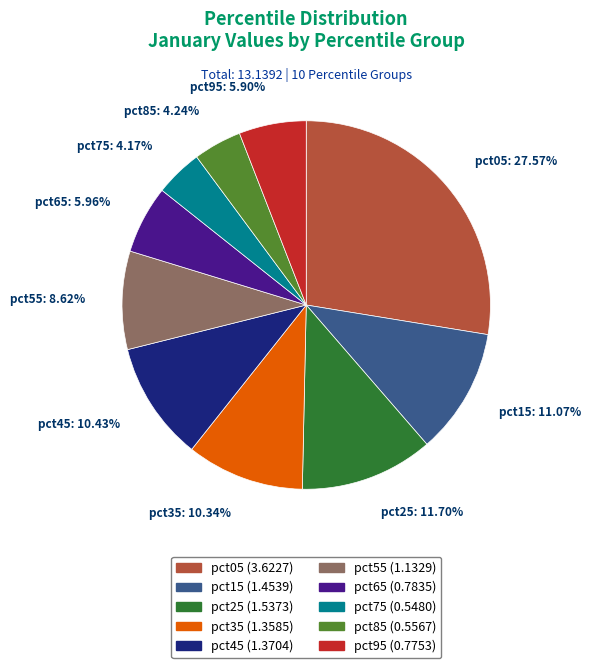

The pct95 slice represents 17% of the pie. True or false?

False